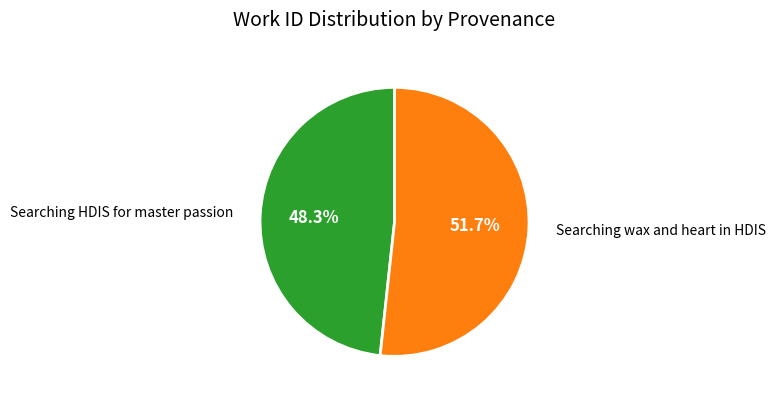

Which category has the smallest portion of the pie?

Searching HDIS for master passion